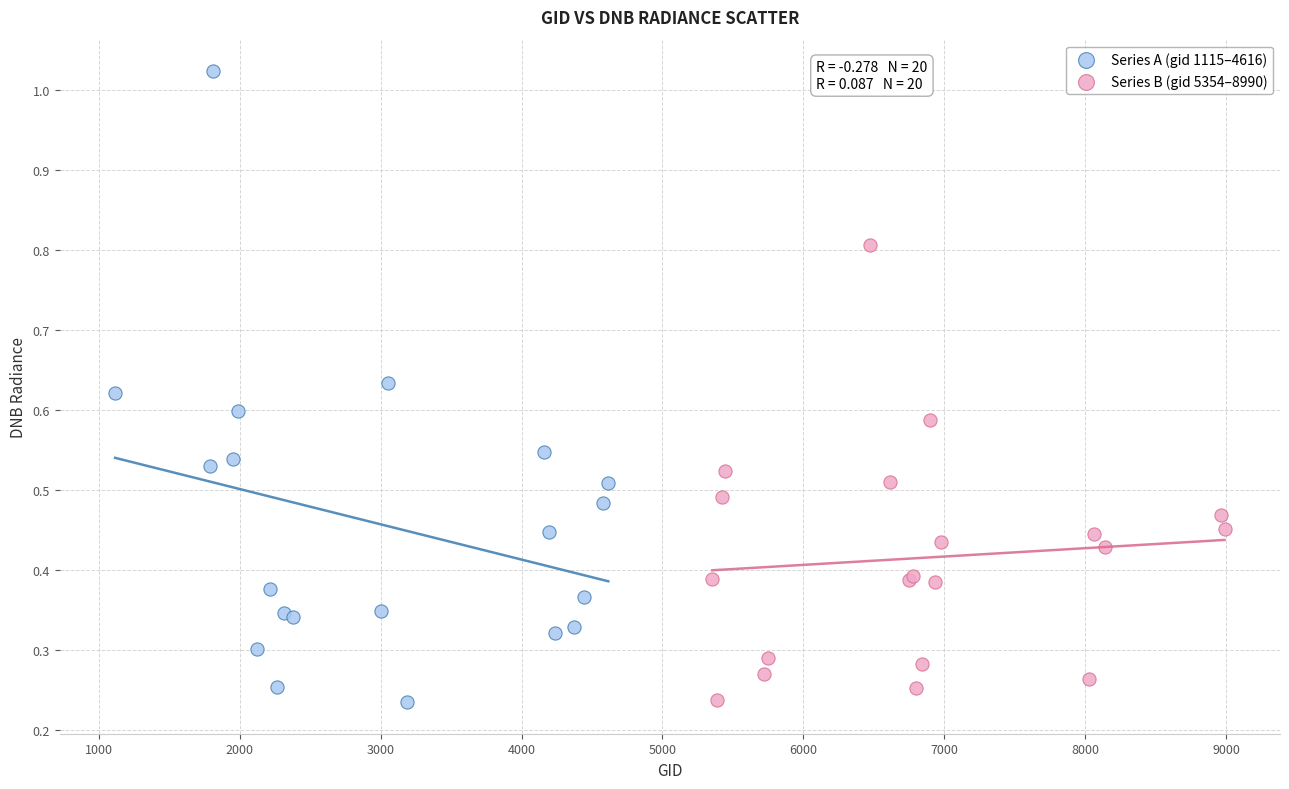

Which series has the widest spread of Y values?

Series A (gid 1115–4616)